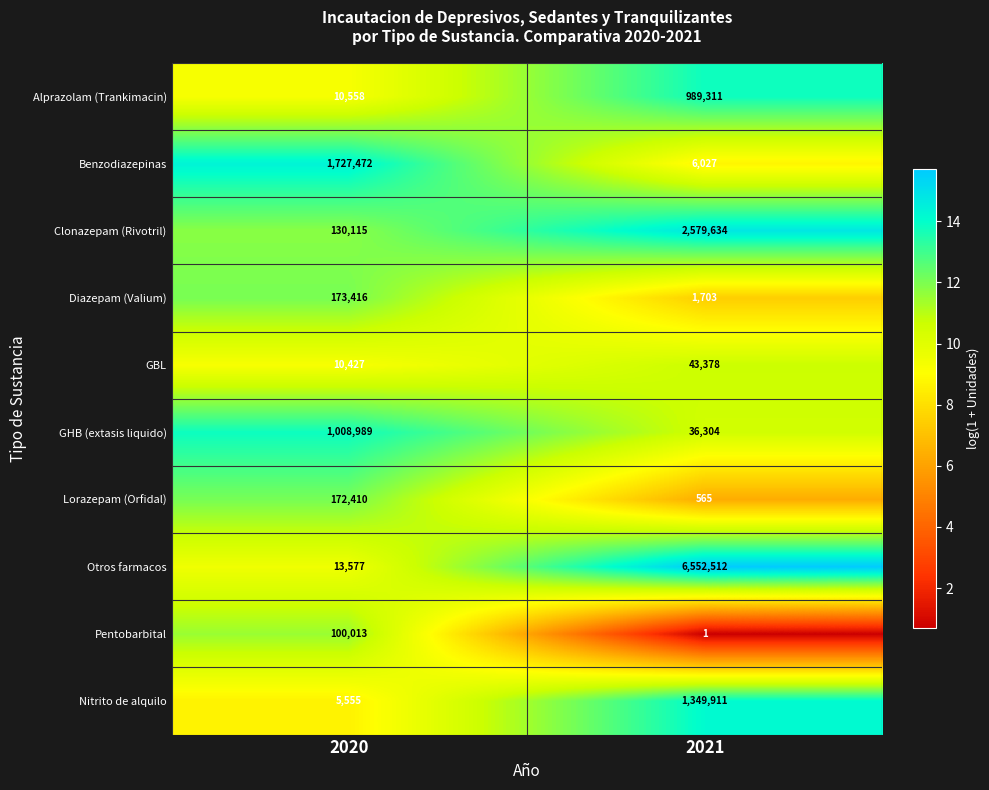

Which series changed the most between 2020 and 2021?

Otros farmacos